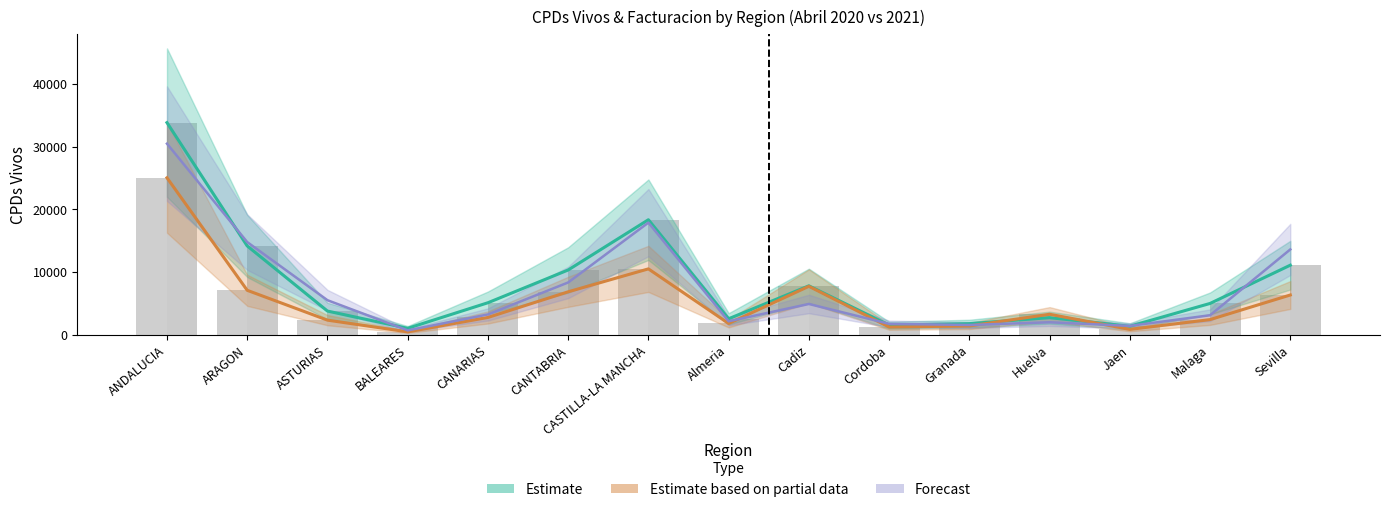

At how many categories does at least one series exceed 32568?

1